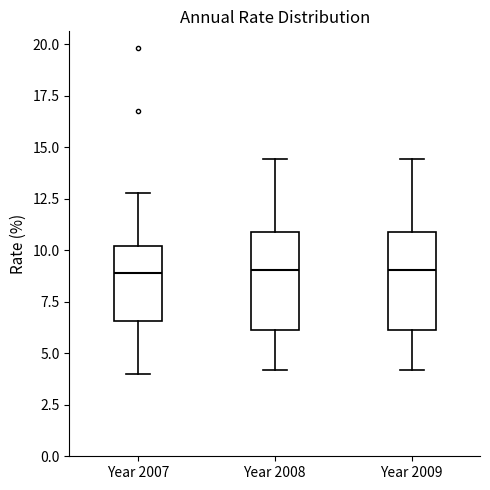

Reading left to right, read every box against the y-axis: the position of its median line, the range the box covers, and the ends of its whiskers. The values are not printed on the chart, so give them approximately, as read against the axis.

Year 2007: median 9.0, box 6.5 to 10.0, whiskers 4.0 to 13.0
Year 2008: median 9.0, box 6.0 to 11.0, whiskers 4.0 to 14.5
Year 2009: median 9.0, box 6.0 to 11.0, whiskers 4.0 to 14.5